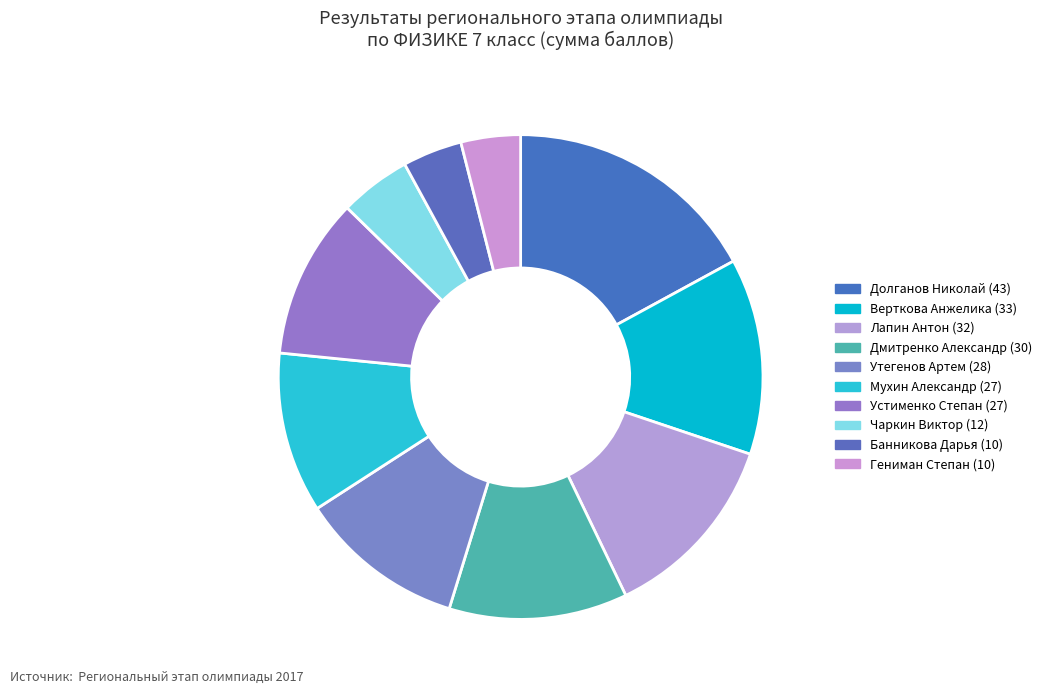

Is there a majority slice in this chart?

No